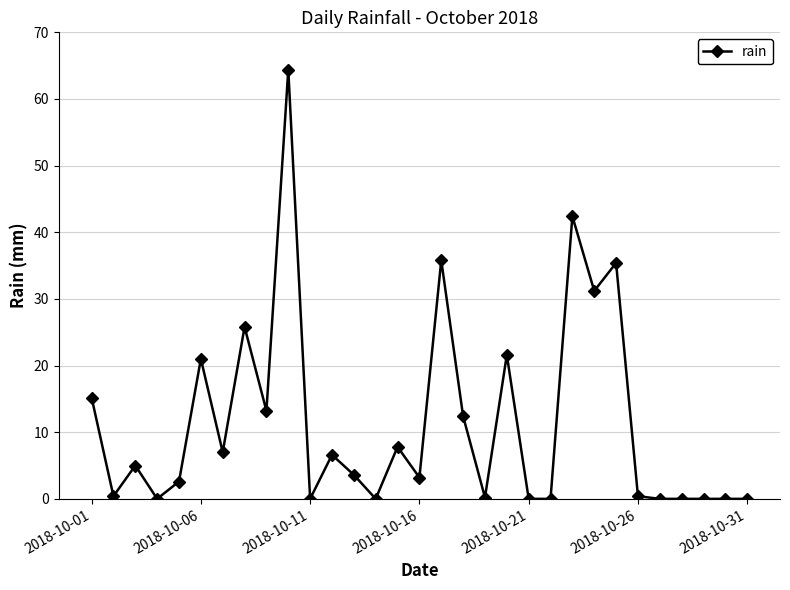

True or false: there are more than 0 points higher than both neighbors.

True